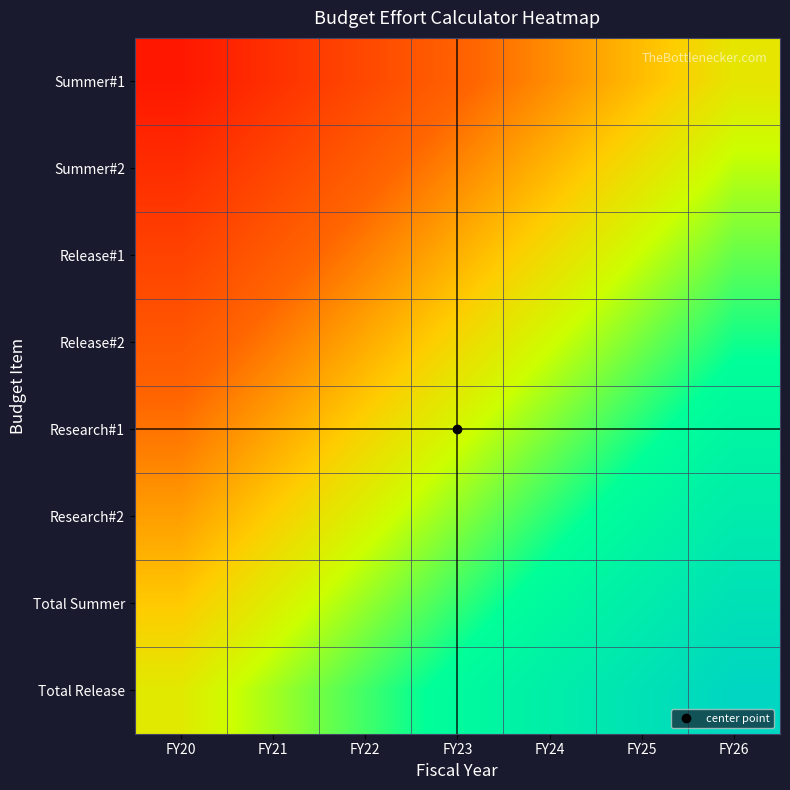

Reading left to right, transcribe all the data shown in this chart.

Summer#1: FY20=-0.9	FY21=-0.7	FY22=-0.6	FY23=-0.4	FY24=-0.3	FY25=-0.1	FY26=0.0
Summer#2: FY20=-0.7	FY21=-0.6	FY22=-0.4	FY23=-0.3	FY24=-0.2	FY25=-0.0	FY26=0.1
Release#1: FY20=-0.6	FY21=-0.5	FY22=-0.3	FY23=-0.2	FY24=-0.0	FY25=0.1	FY26=0.2
Release#2: FY20=-0.5	FY21=-0.3	FY22=-0.2	FY23=-0.1	FY24=0.1	FY25=0.2	FY26=0.4
Research#1: FY20=-0.4	FY21=-0.2	FY22=-0.1	FY23=0.1	FY24=0.2	FY25=0.4	FY26=0.5
Research#2: FY20=-0.2	FY21=-0.1	FY22=0.1	FY23=0.2	FY24=0.3	FY25=0.5	FY26=0.6
Total Summer: FY20=-0.1	FY21=0.0	FY22=0.2	FY23=0.3	FY24=0.5	FY25=0.6	FY26=0.8
Total Release: FY20=0.0	FY21=0.2	FY22=0.3	FY23=0.4	FY24=0.6	FY25=0.7	FY26=0.9